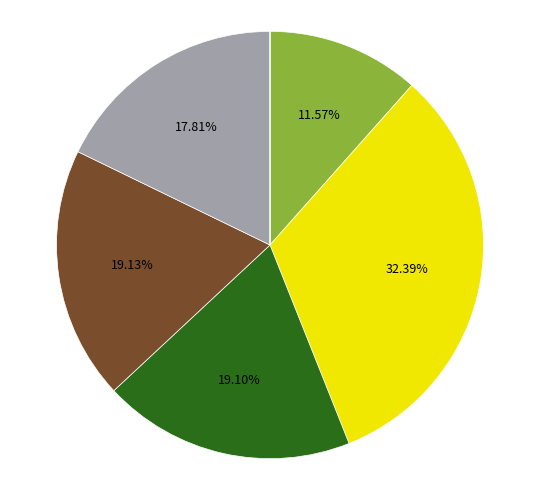

Is there a majority slice in this chart?

No